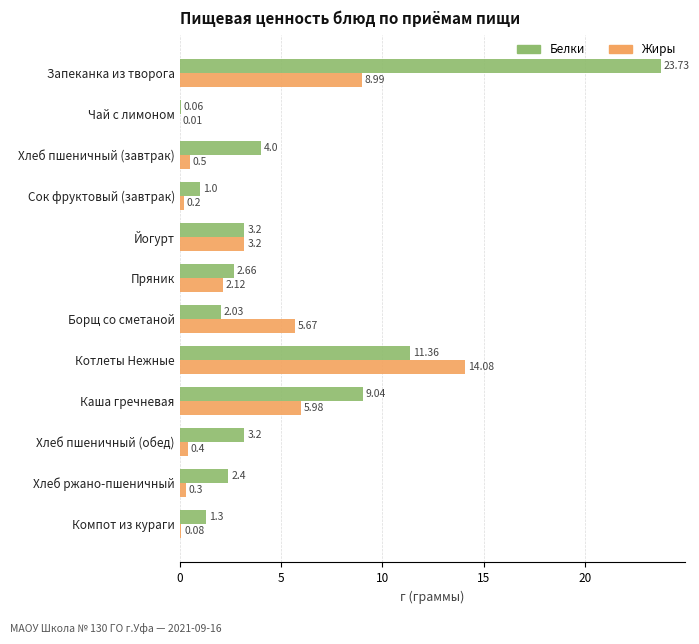

Which series changed the most between Хлеб пшеничный (завтрак) and Компот из кураги?

Белки